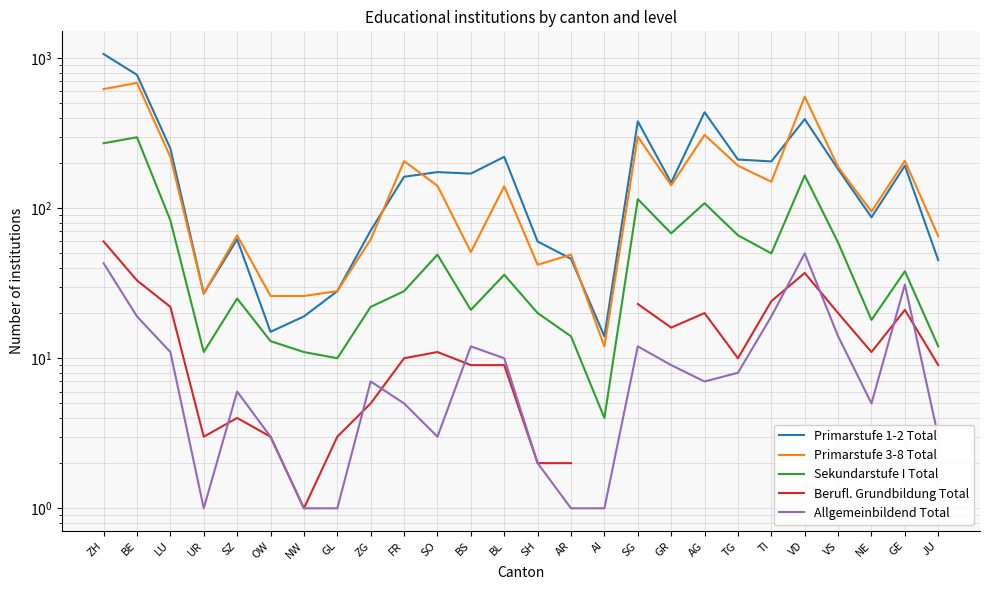

What is the difference between the Sekundarstufe I Total values at OW and BL?

23.0